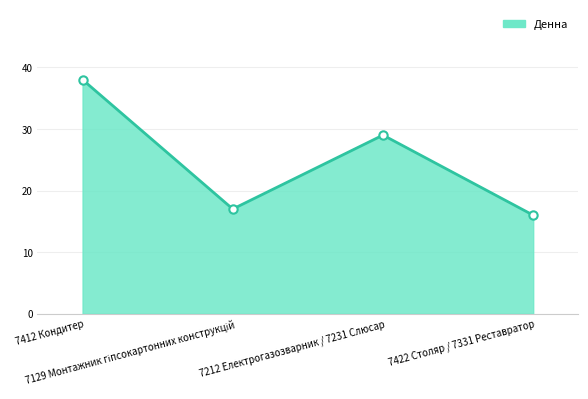

What is the greatest value displayed?

38